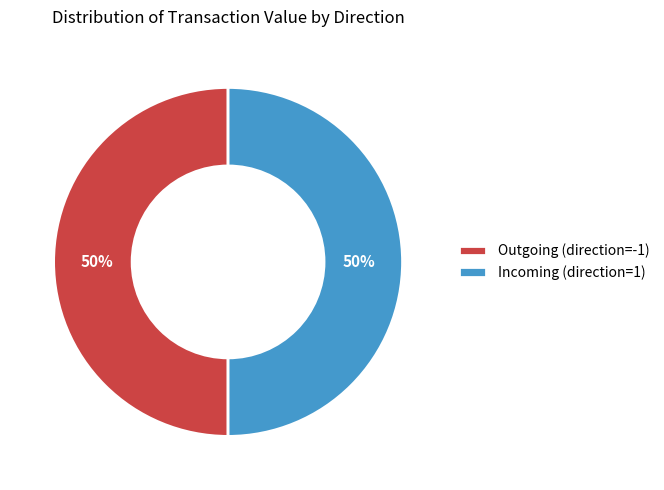

Do Incoming (direction=1) and Outgoing (direction=-1) together represent more than half of the pie?

Yes